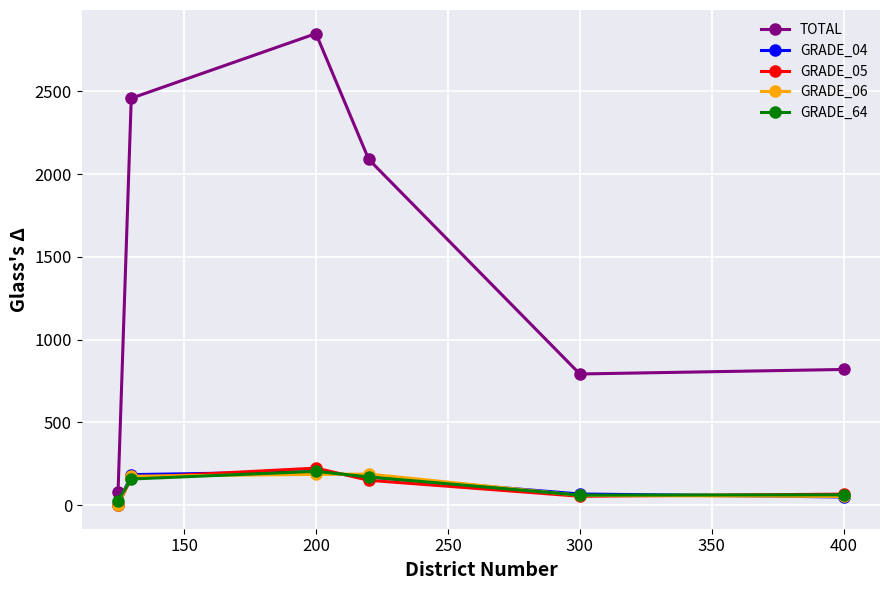

What is the highest value of the TOTAL series?

2849.6